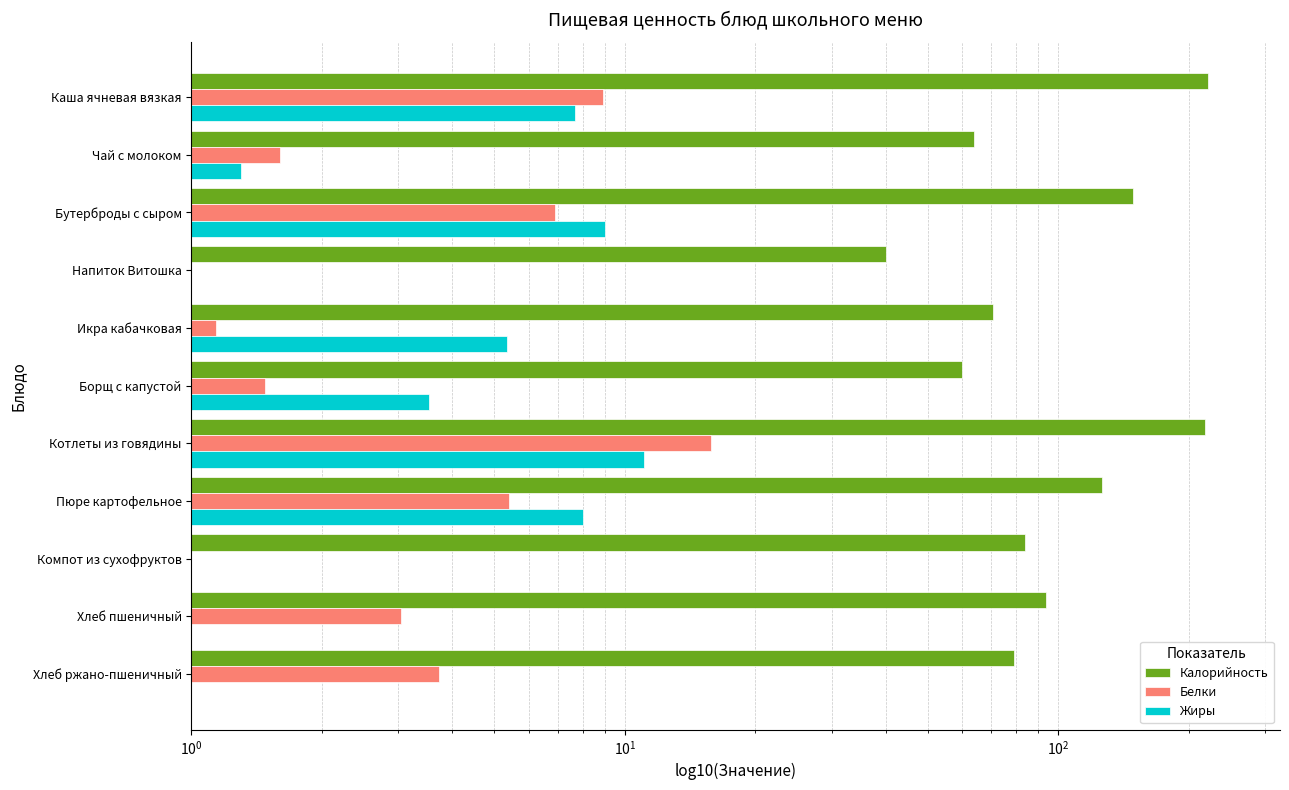

Reading right to left, transcribe all the data shown in this chart.

Калорийность: 79.2	93.6	84.0	126.0	218.7	60.0	70.8	40.0	149.0	64.0	221.2
Белки: 3.7	3.0	0.6	5.4	15.8	1.5	1.1	0.0	6.9	1.6	8.9
Жиры: 0.5	0.3	0.1	8.0	11.1	3.5	5.3	0.0	9.0	1.3	7.7